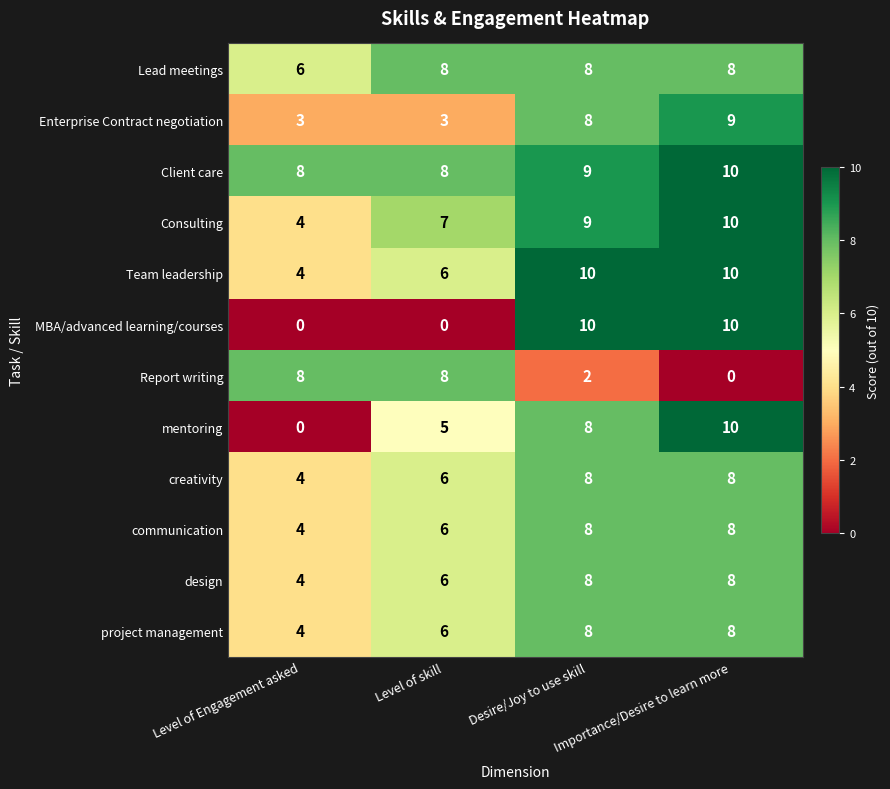

What is the difference between the project management values at Level of Engagement asked and Desire/Joy to use skill?

4